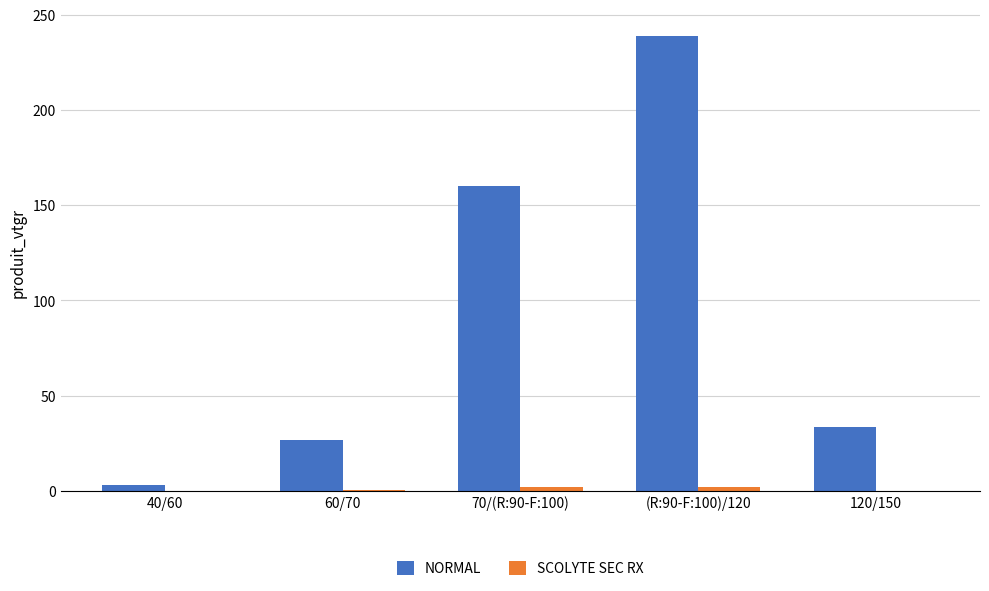

What is the total value across all series at 70/(R:90-F:100)?

162.2